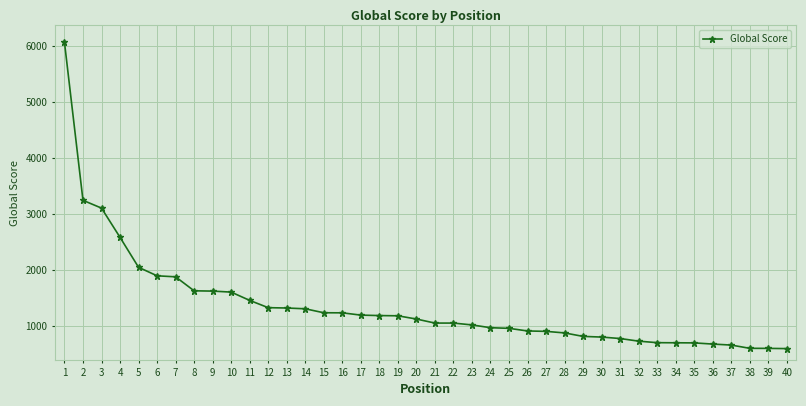

How many lines are shown in the chart?

1